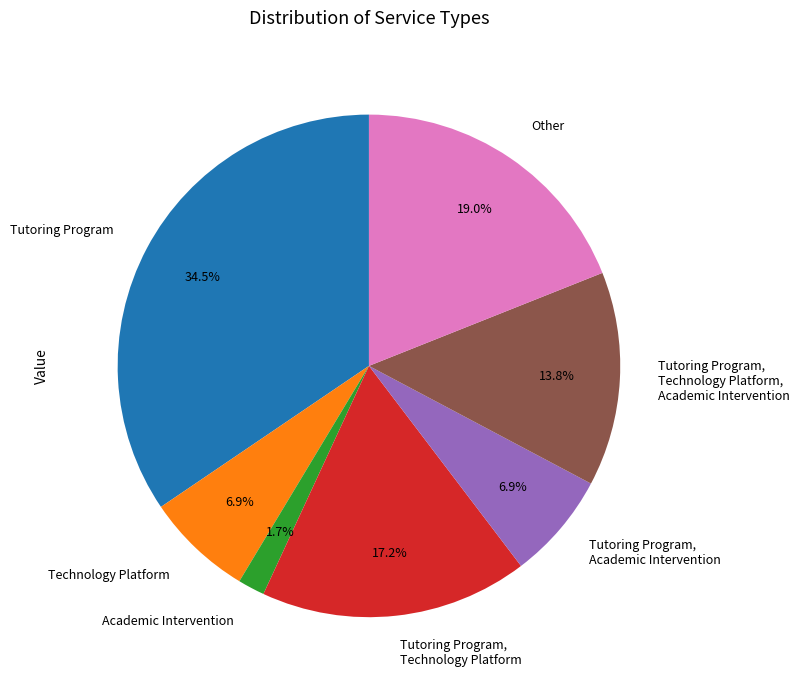

Which has a higher value, Technology Platform or Tutoring Program, Technology Platform, Academic Intervention?

Tutoring Program, Technology Platform, Academic Intervention